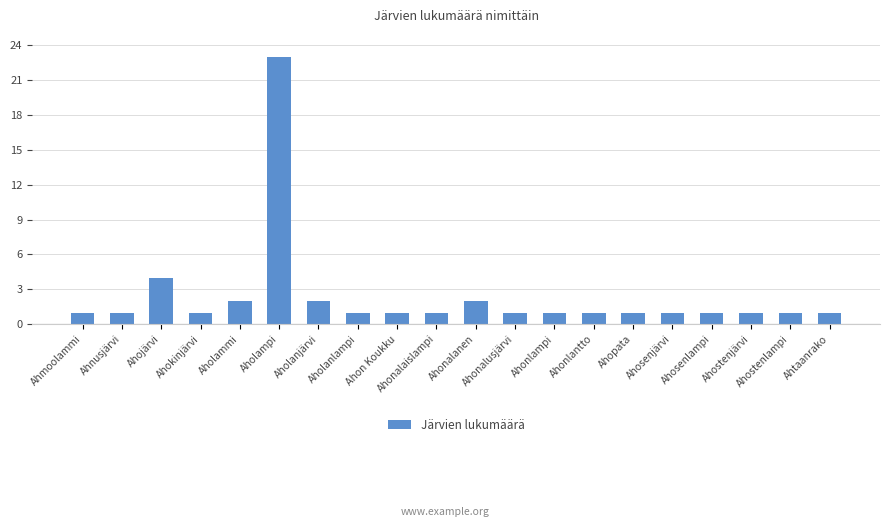

What is the label of the 11th bar from the left?

Ahonalanen